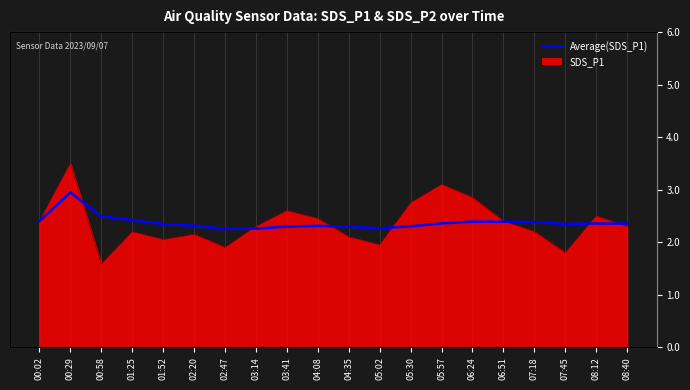

The value at 08:40 is 2.4. True or false?

True